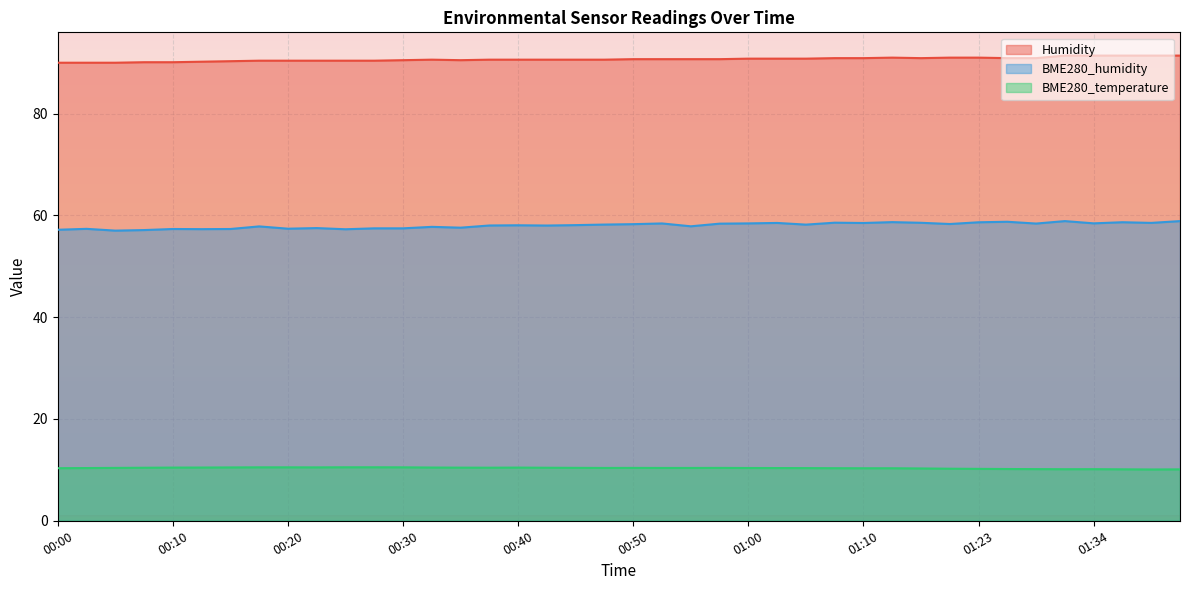

What is the sum of all Humidity values?

3627.0